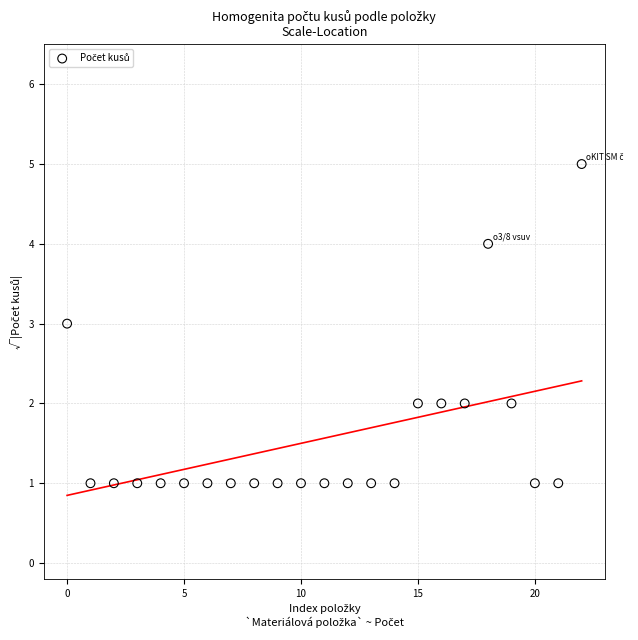

What is the range of Y values (max minus min)?

4